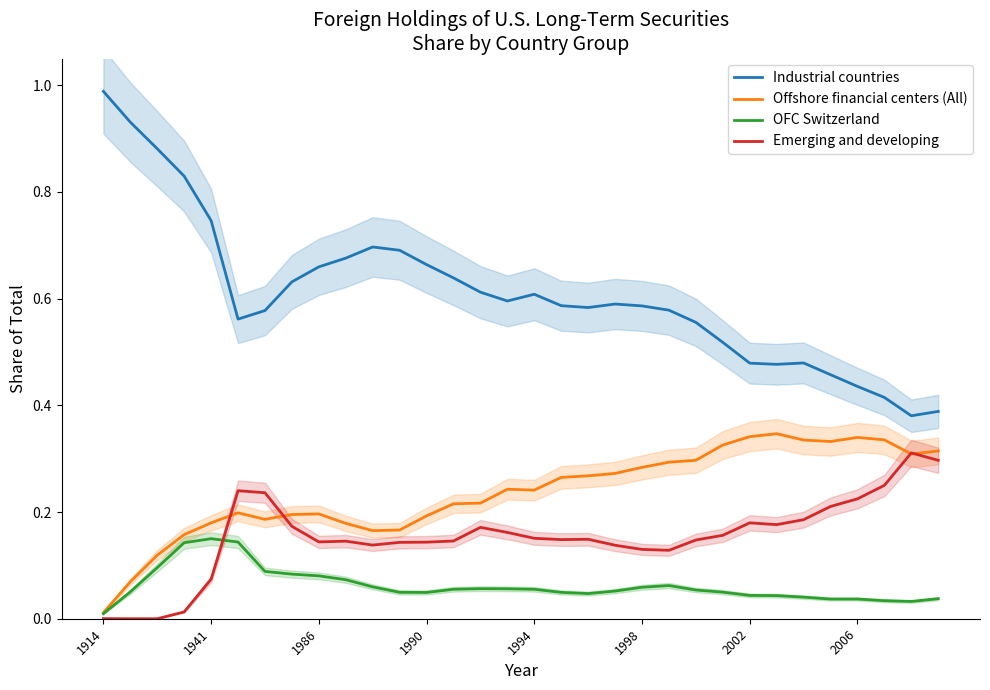

What is the maximum value for Offshore financial centers (All)?

0.3